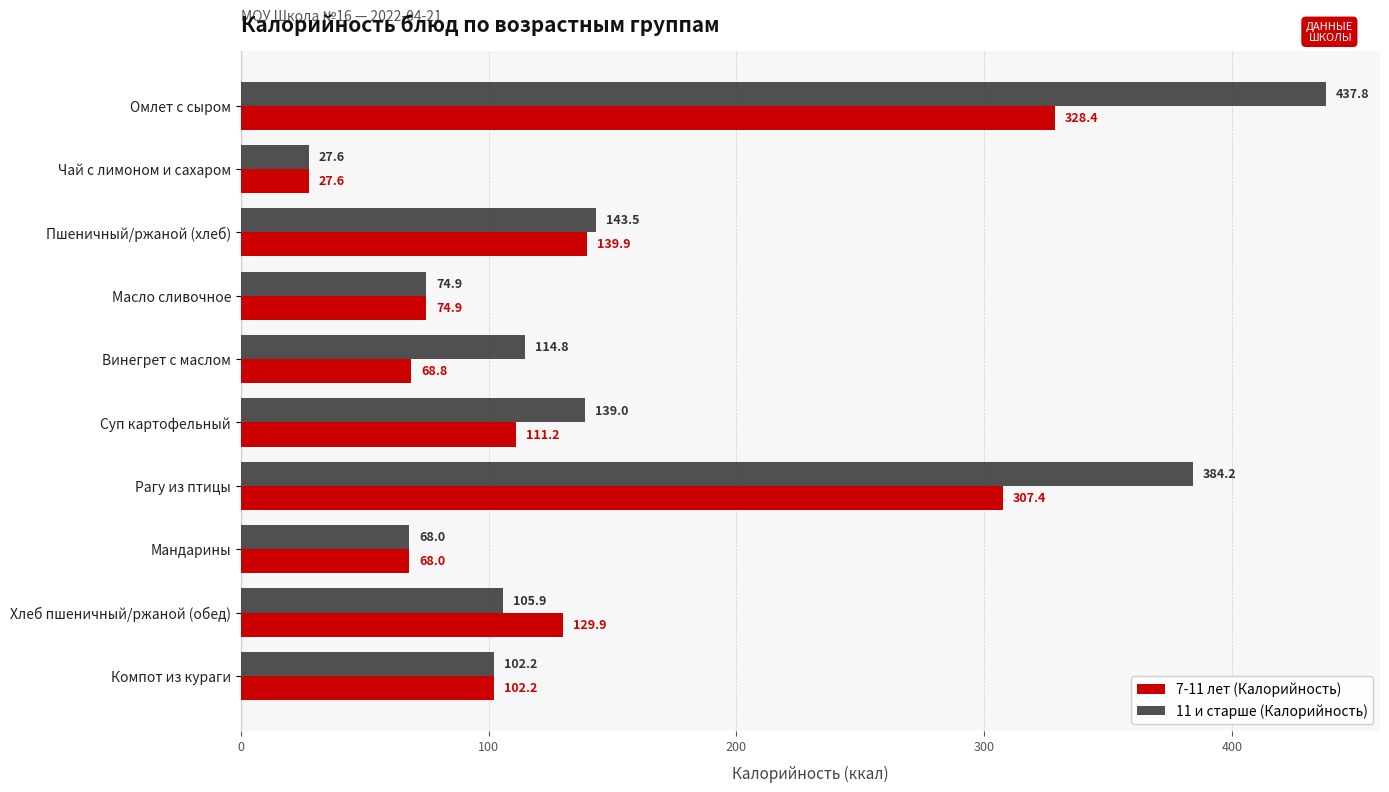

At which label is 7-11 лет (Калорийность) closest to 178?

Пшеничный/ржаной (хлеб)